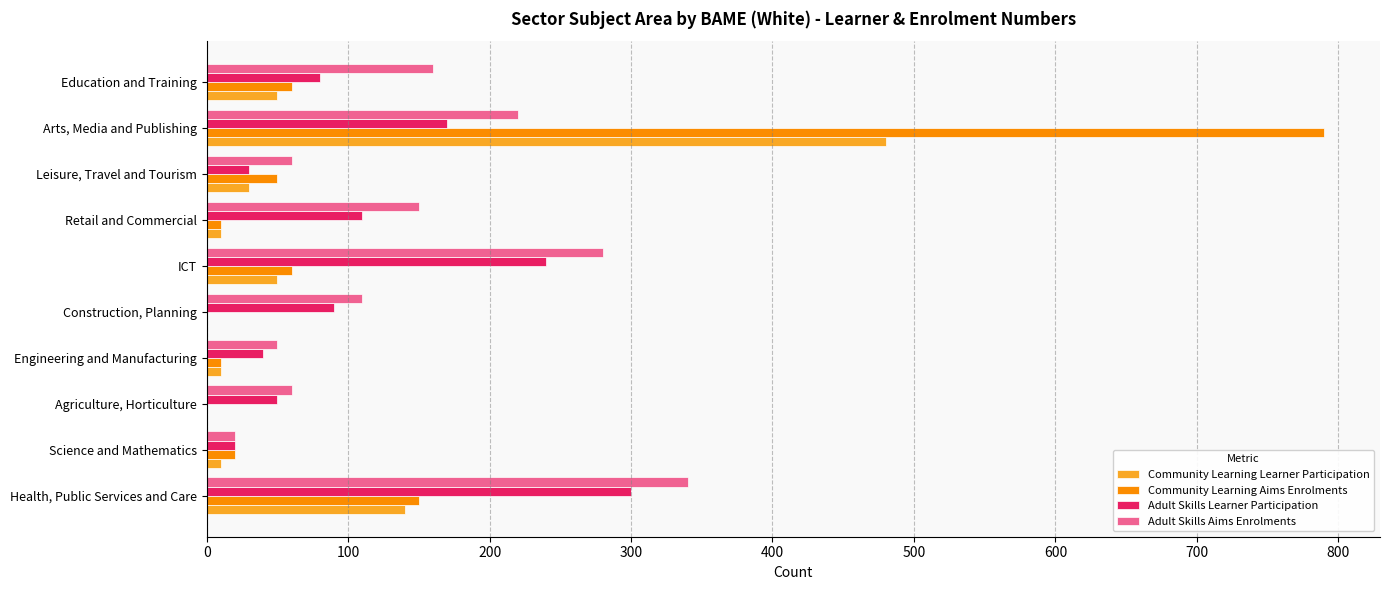

What is the total value across all series at Construction, Planning?

200